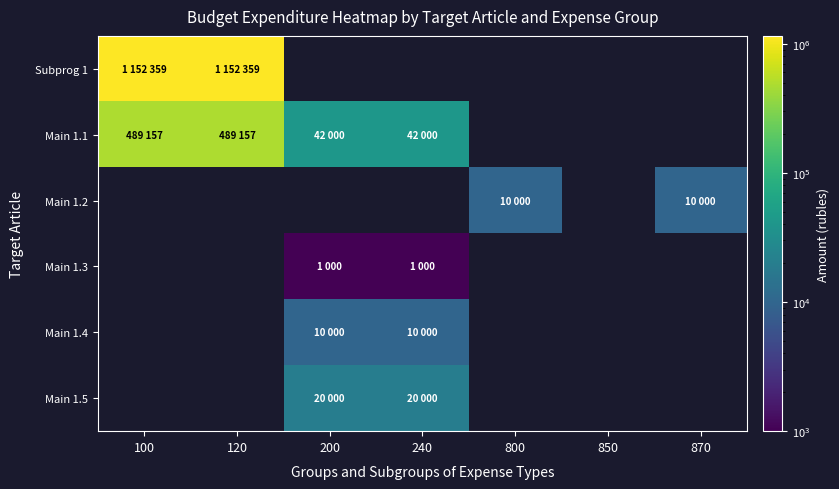

How many values in Main 1.3 are above zero?

2